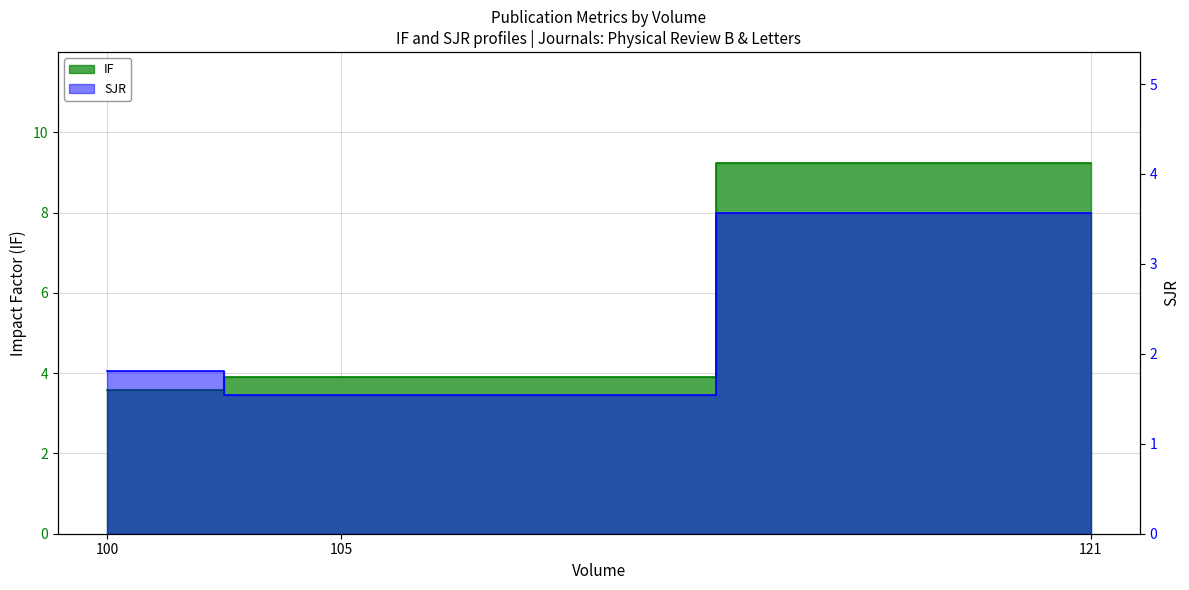

Which has a higher value, 100 or 121?

121